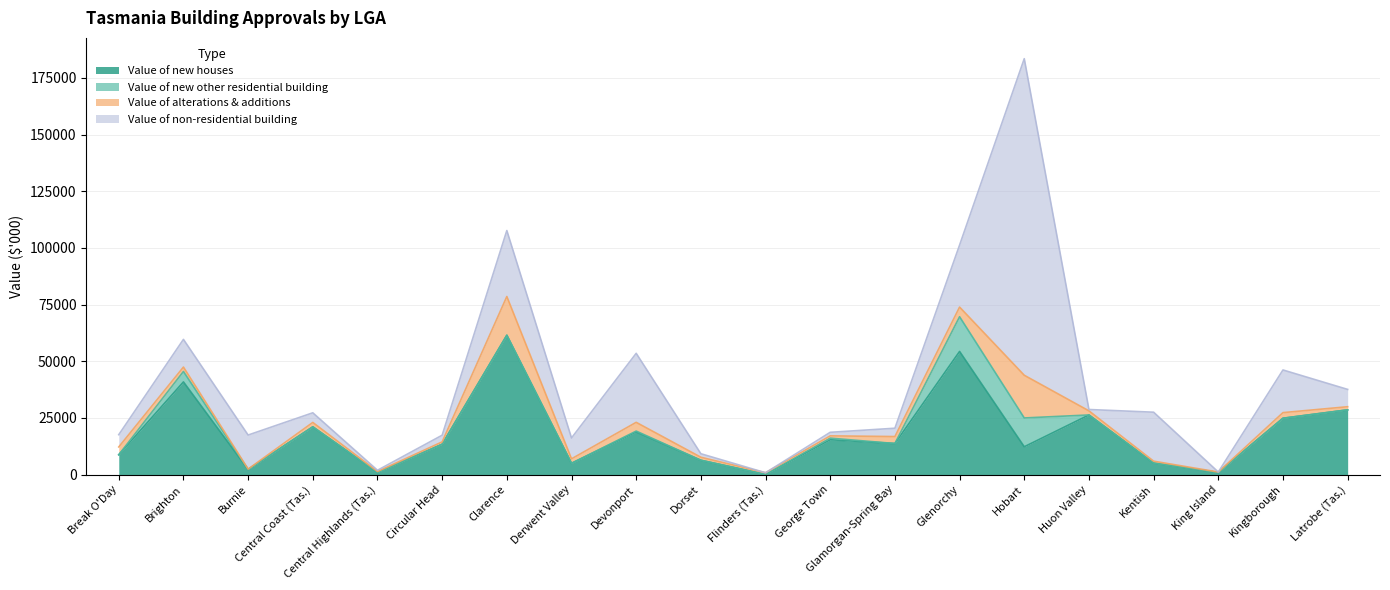

How many lines are shown in the chart?

4